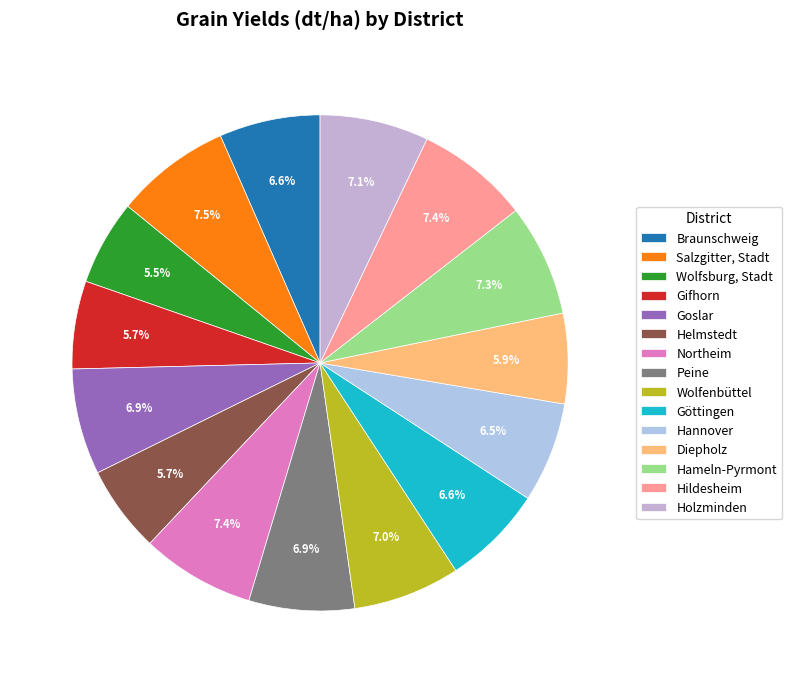

Rank the categories by value from lowest to highest.

Wolfsburg, Stadt, Helmstedt, Gifhorn, Diepholz, Hannover, Braunschweig, Göttingen, Peine, Goslar, Wolfenbüttel, Holzminden, Hameln-Pyrmont, Hildesheim, Northeim, Salzgitter, Stadt